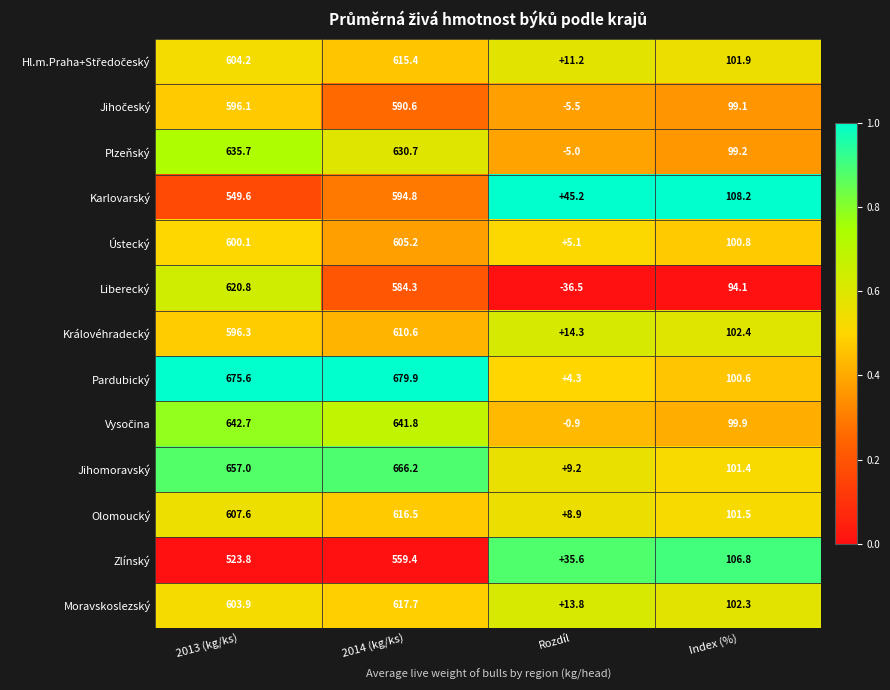

Which series has the largest range (max minus min)?

Pardubický